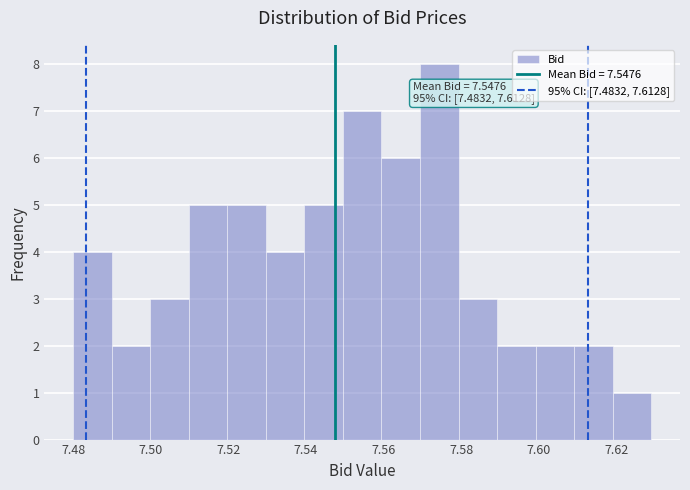

Which range on the x-axis has the tallest bar?

7.57 to 7.58